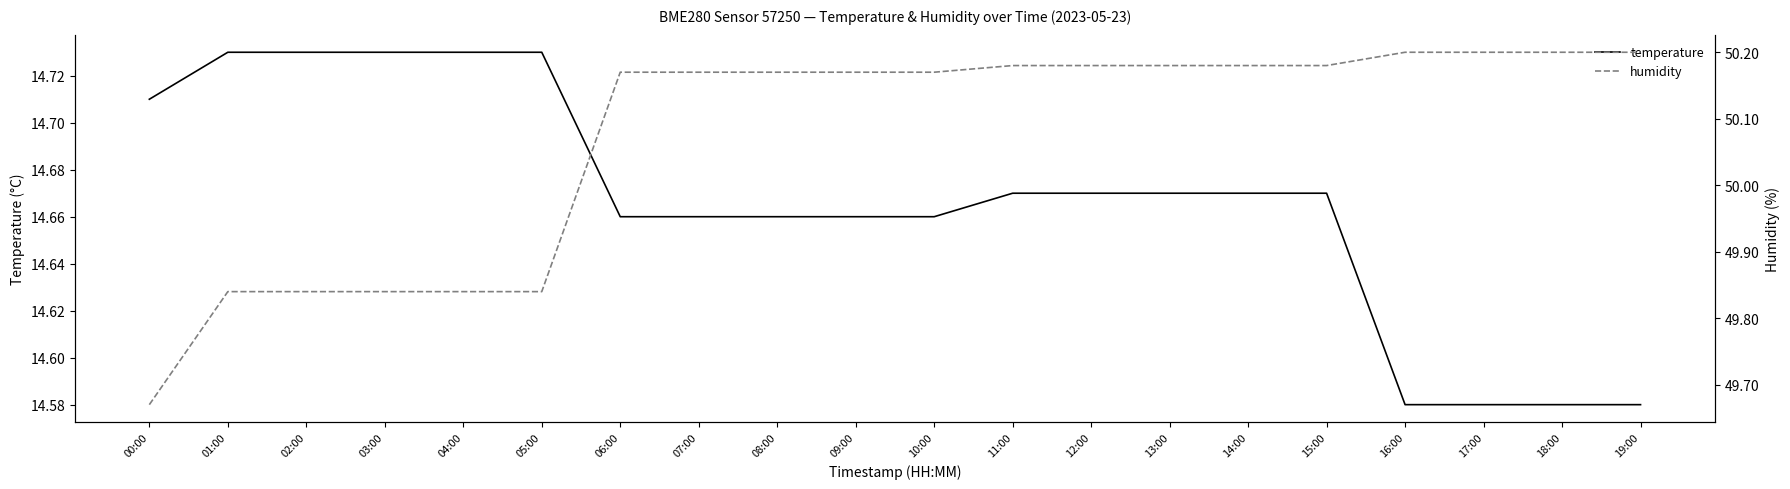

Rank the categories by humidity value from highest to lowest.

16:00, 17:00, 18:00, 19:00, 11:00, 12:00, 13:00, 14:00, 15:00, 06:00, 07:00, 08:00, 09:00, 10:00, 01:00, 02:00, 03:00, 04:00, 05:00, 00:00